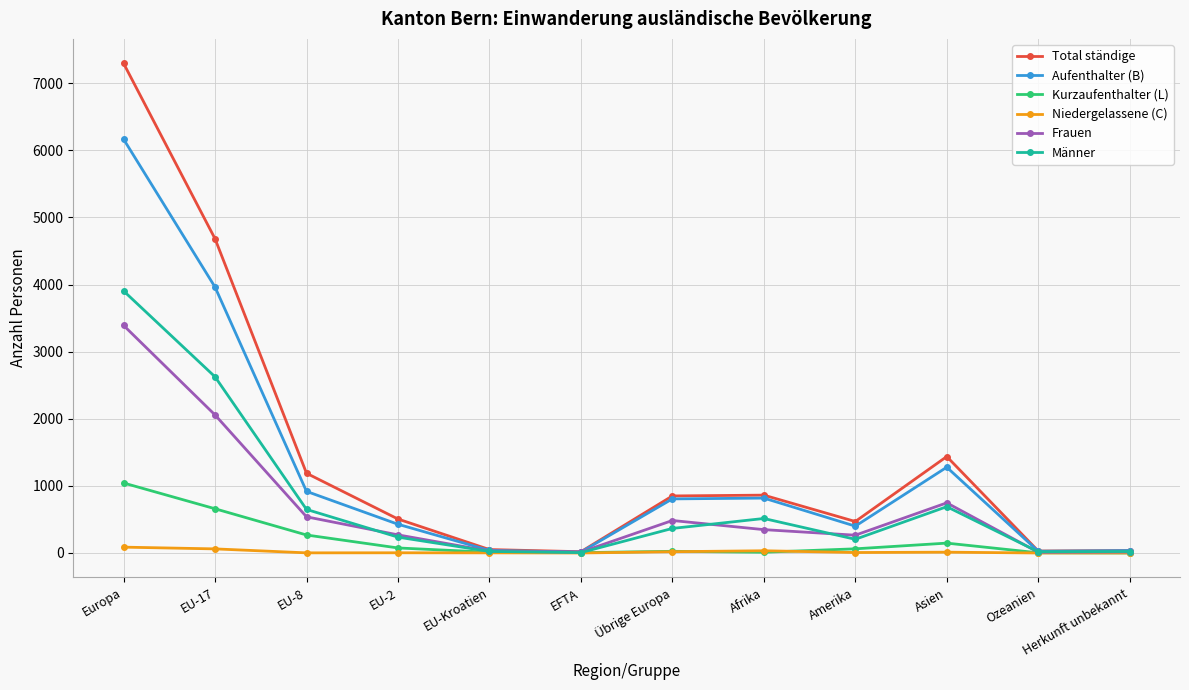

What position from the left is EU-2?

4